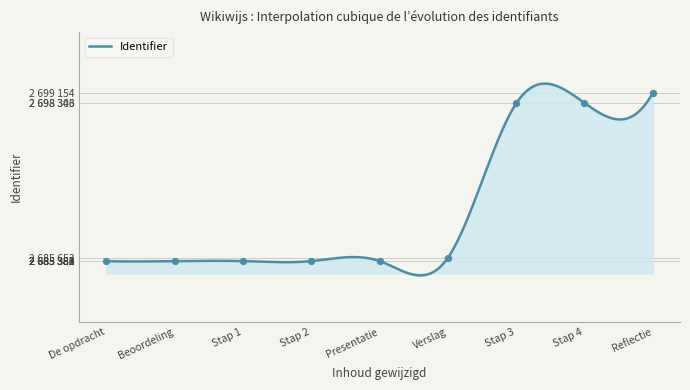

What is the change in value from 2 to 3?

-2